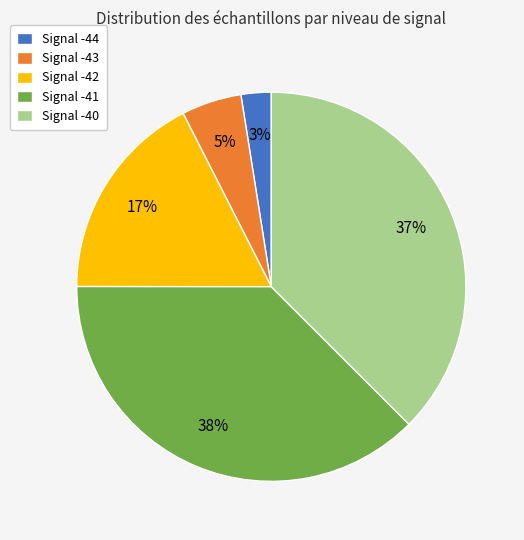

Which category has the smallest portion of the pie?

Signal -44